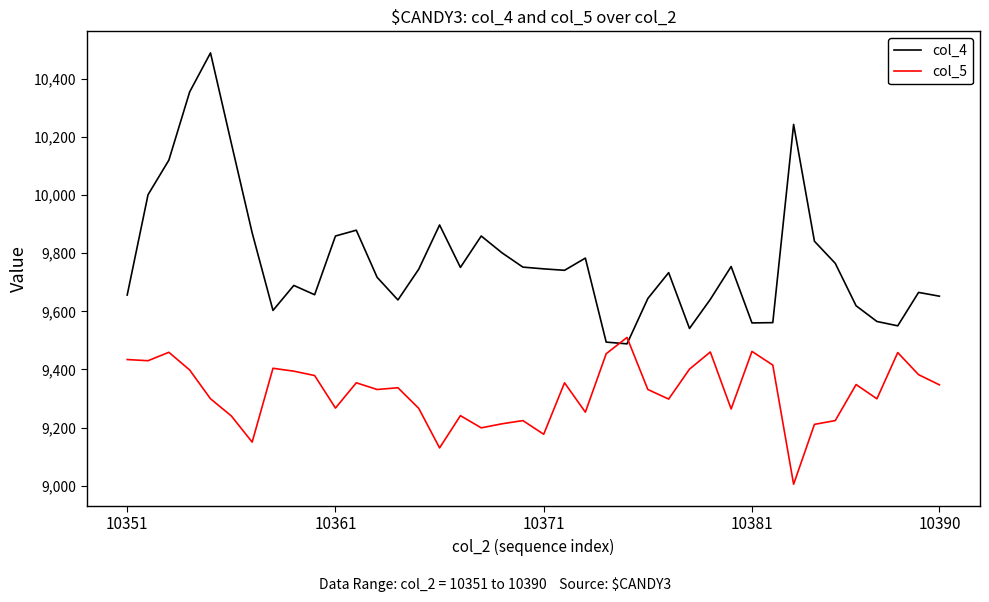

Which series has the largest total across all categories?

col_4